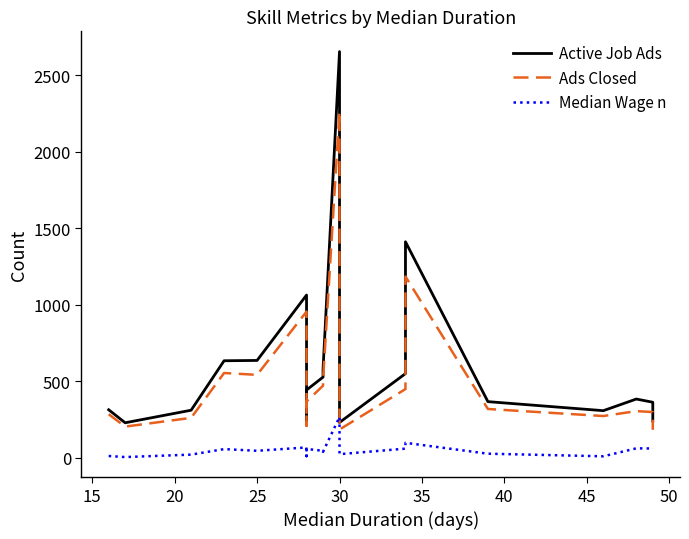

What are all the series names shown in the legend?

Active Job Ads, Ads Closed, Median Wage n